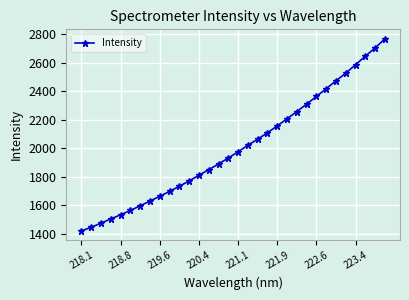

True or false: the data has more than 1 interior local peaks.

False